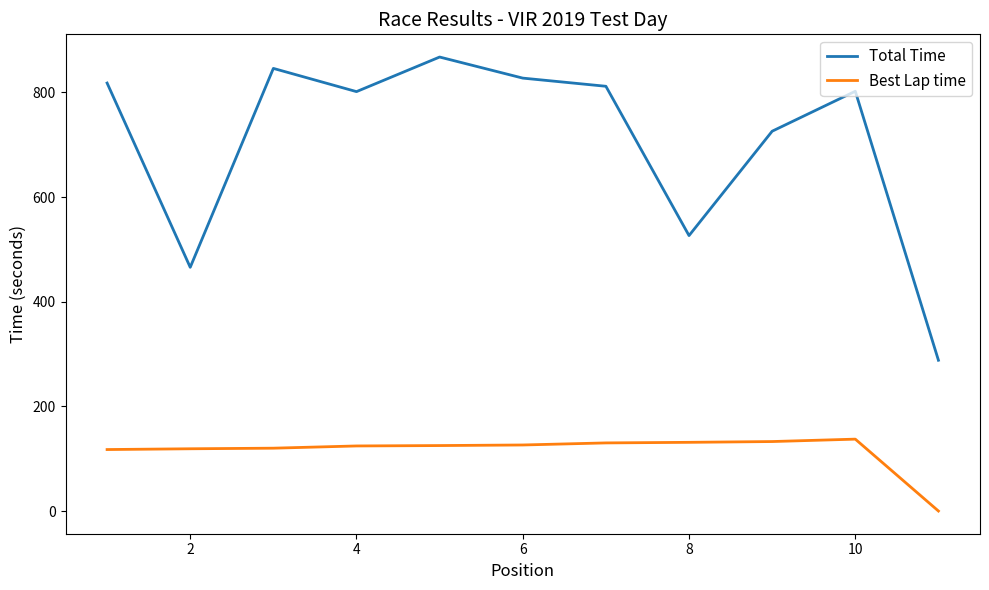

True or false: Best Lap time and Total Time cross at least once.

False